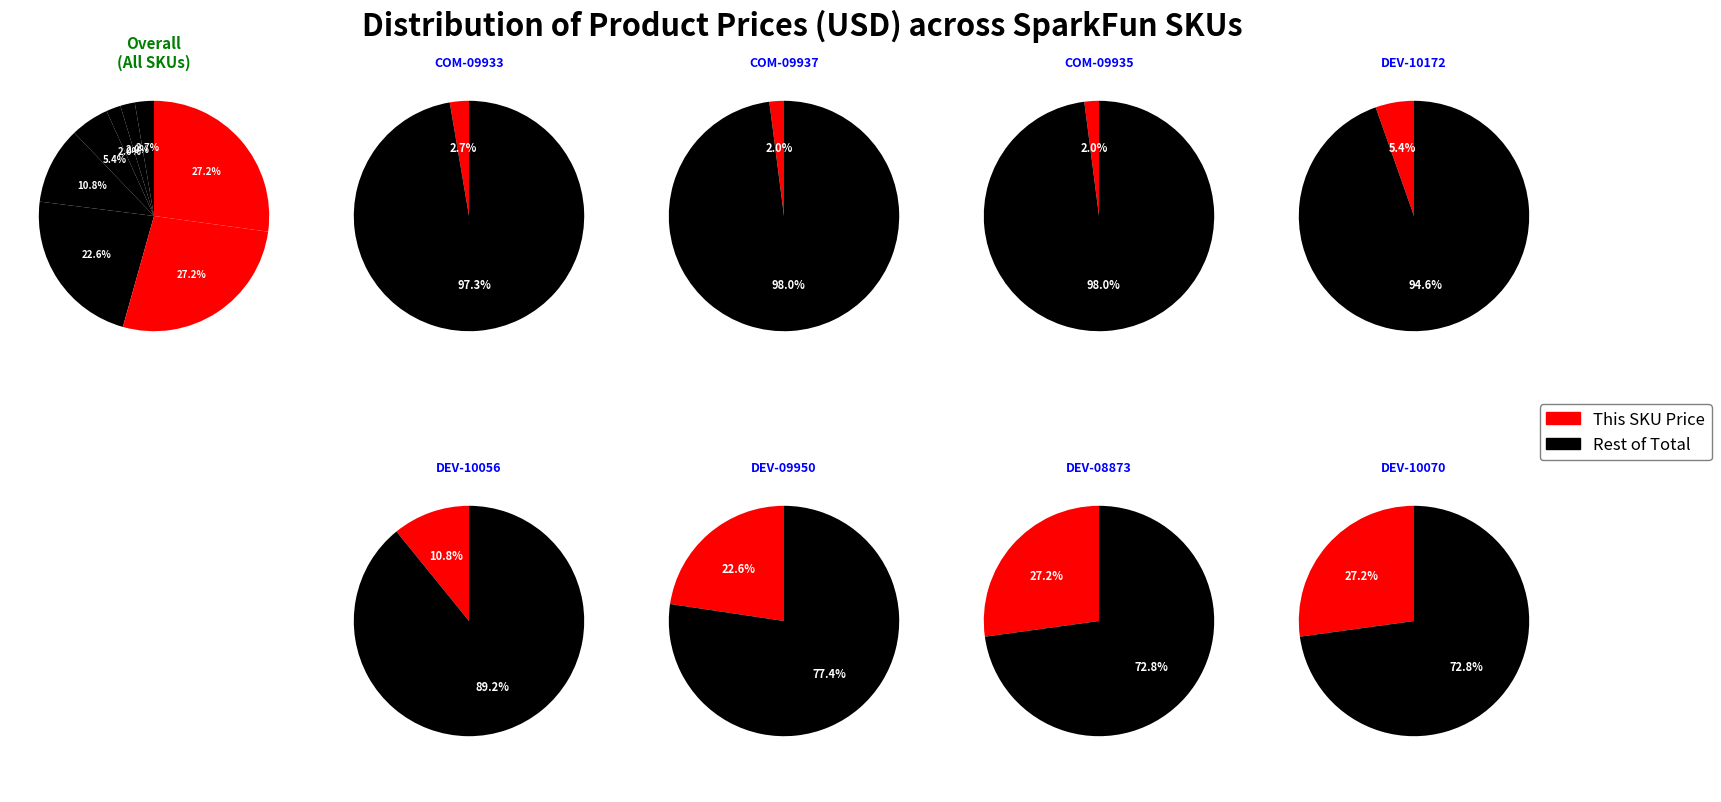

True or false: DEV-08873 accounts for 27% of the total.

True